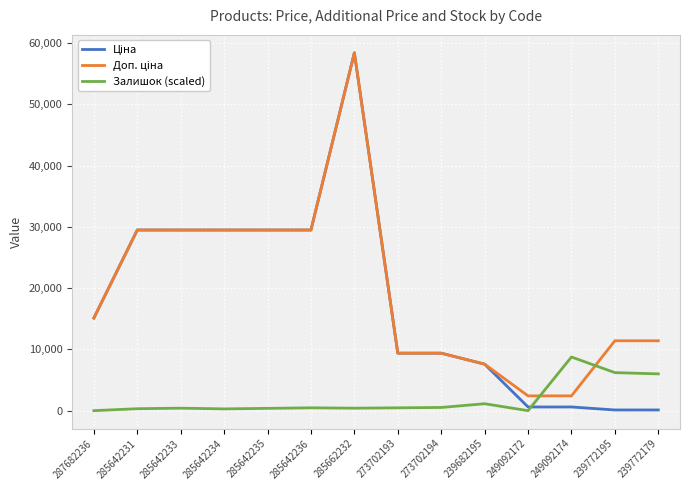

True or false: Залишок (scaled) has more than 1 interior local peaks.

True